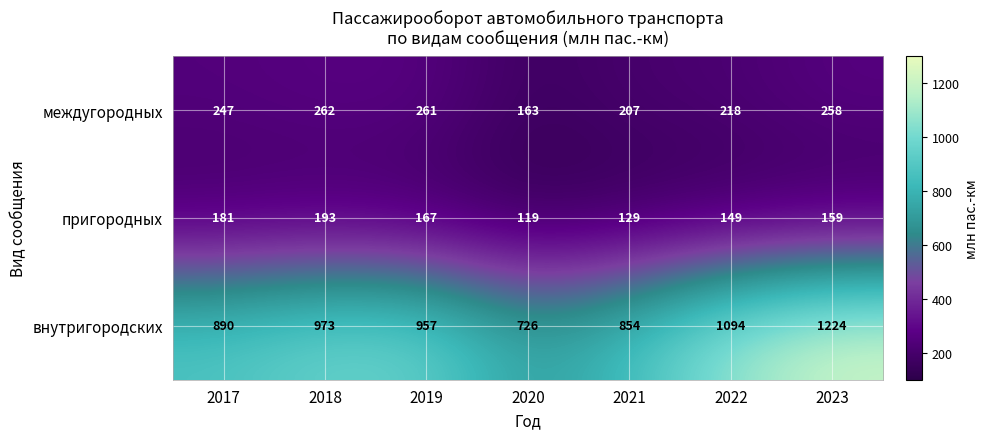

At which category does the chart reach its minimum across all series?

2020